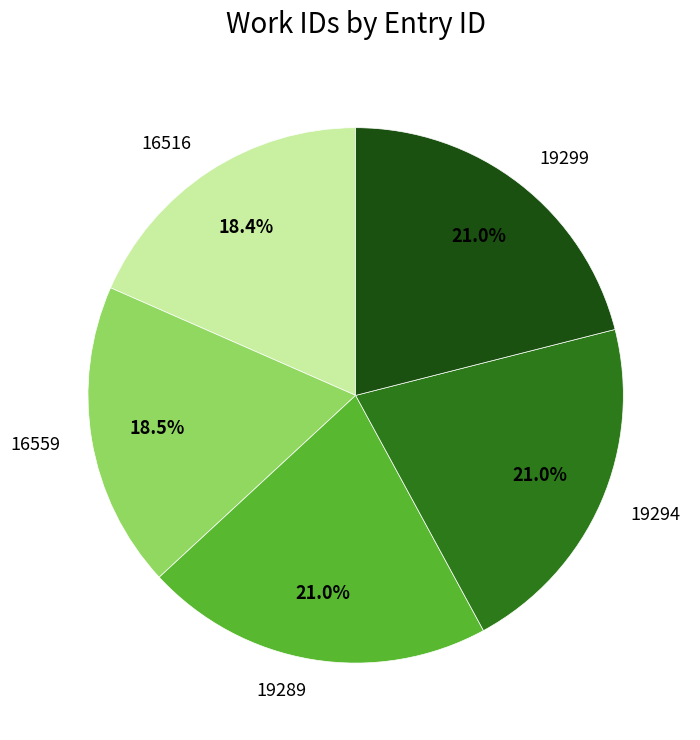

To the nearest percent, what percentage of the pie is 19289?

21%